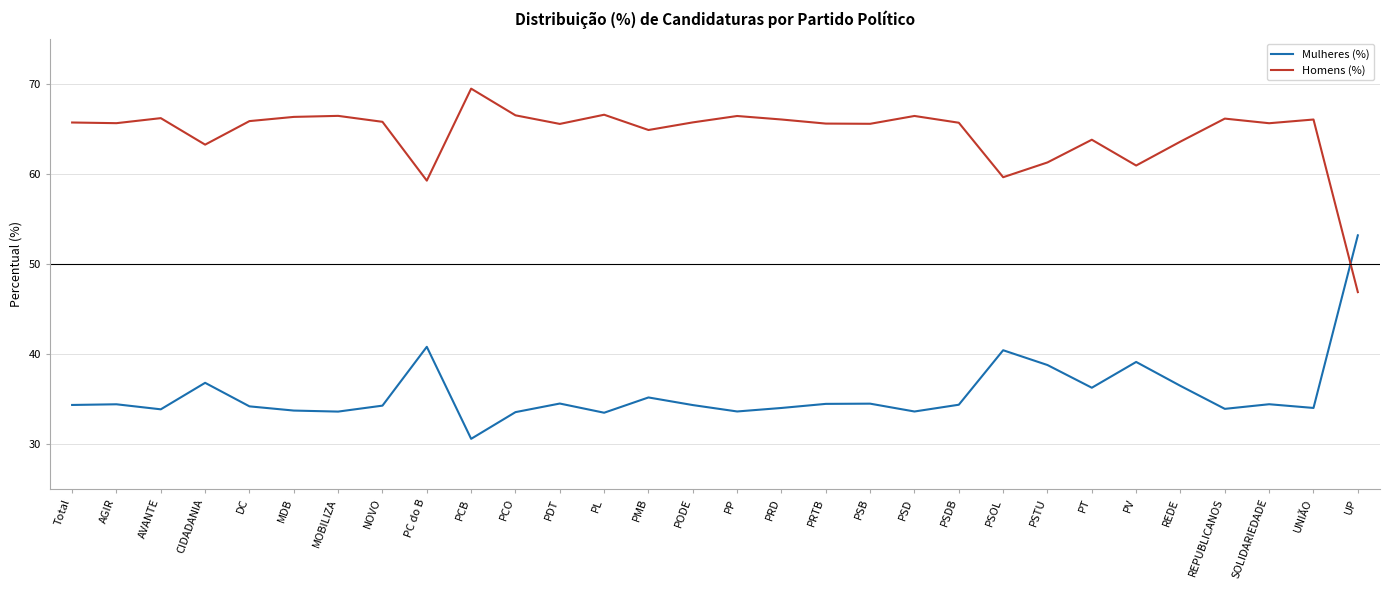

What are all the series names shown in the legend?

Mulheres (%), Homens (%)